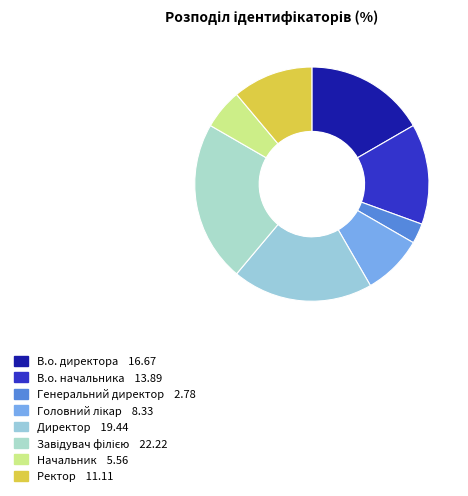

Is the sum of Директор and В.о. начальника greater than half?

No